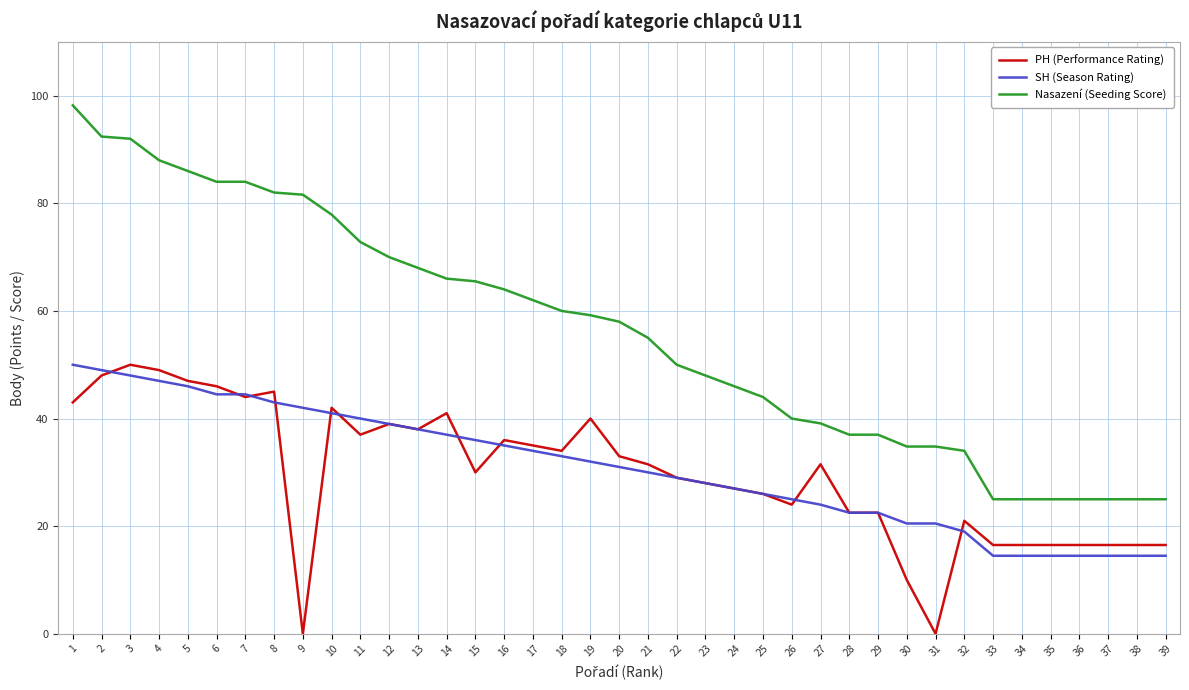

Does the chart have visible grid lines?

Yes